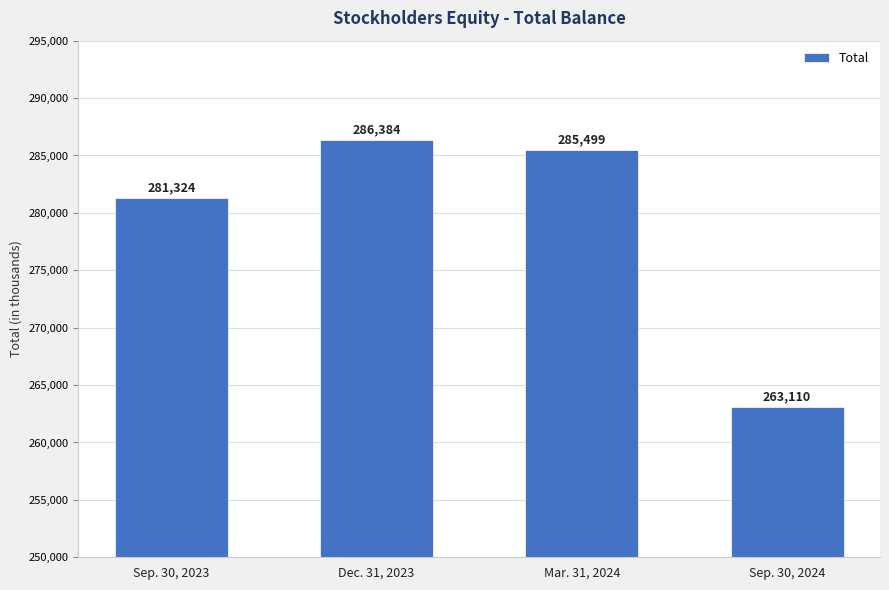

Which has a higher value, Sep. 30, 2024 or Mar. 31, 2024?

Mar. 31, 2024